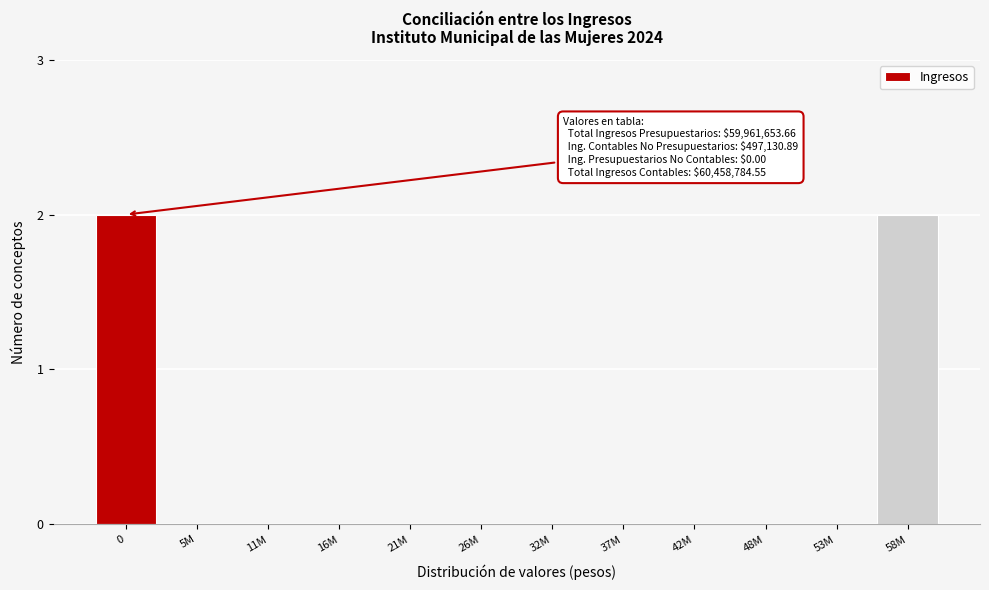

Reading right to left, what are all the values shown in this chart?

58M=2	53M=0	48M=0	42M=0	37M=0	32M=0	26M=0	21M=0	16M=0	11M=0	5M=0	0=2